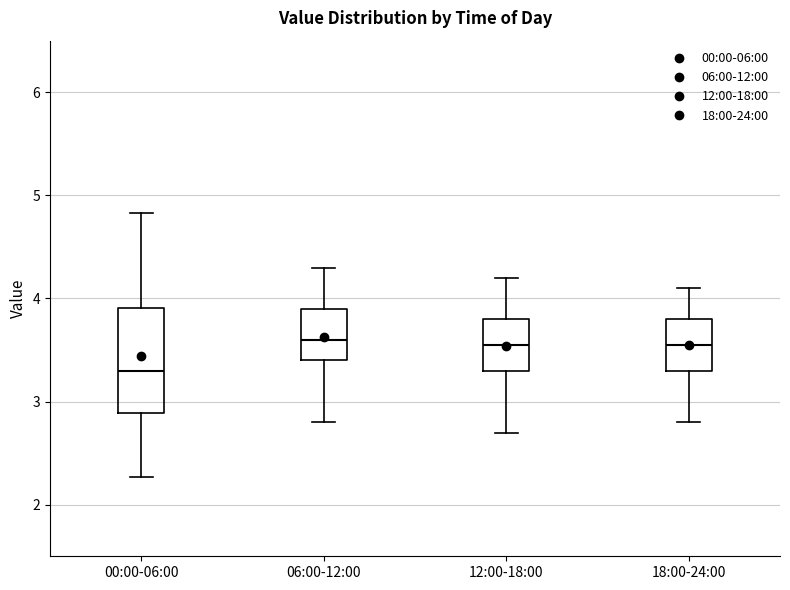

Reading left to right, read every box against the y-axis: the position of its median line, the range the box covers, and the ends of its whiskers. The values are not printed on the chart, so give them approximately, as read against the axis.

00:00-06:00: median 3.3, box 2.9 to 3.9, whiskers 2.3 to 4.8
06:00-12:00: median 3.6, box 3.4 to 3.9, whiskers 2.8 to 4.3
12:00-18:00: median 3.6, box 3.3 to 3.8, whiskers 2.7 to 4.2
18:00-24:00: median 3.6, box 3.3 to 3.8, whiskers 2.8 to 4.1